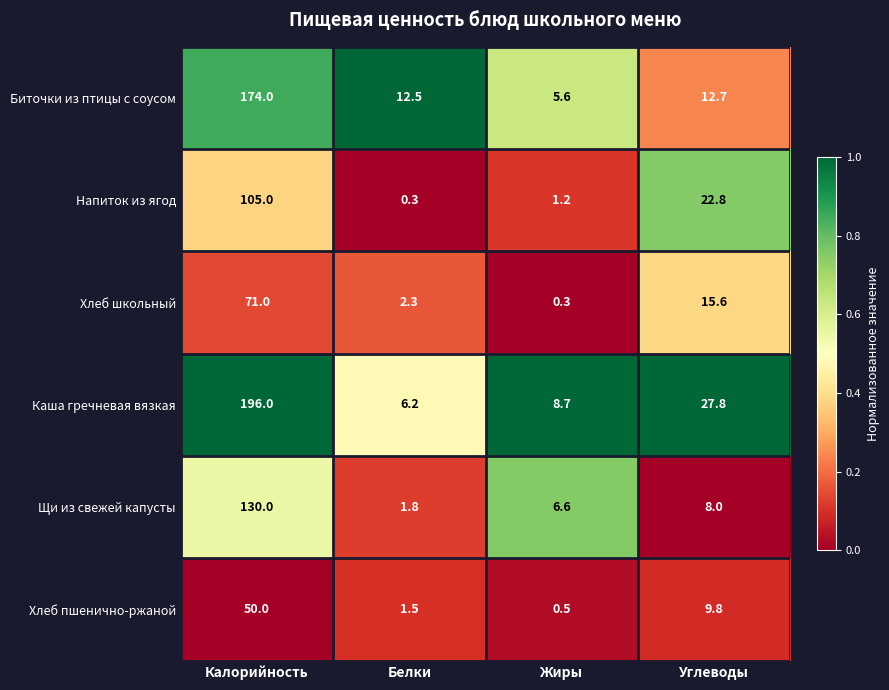

What is the difference between the maximum and minimum values in the Хлеб школьный series?

70.7